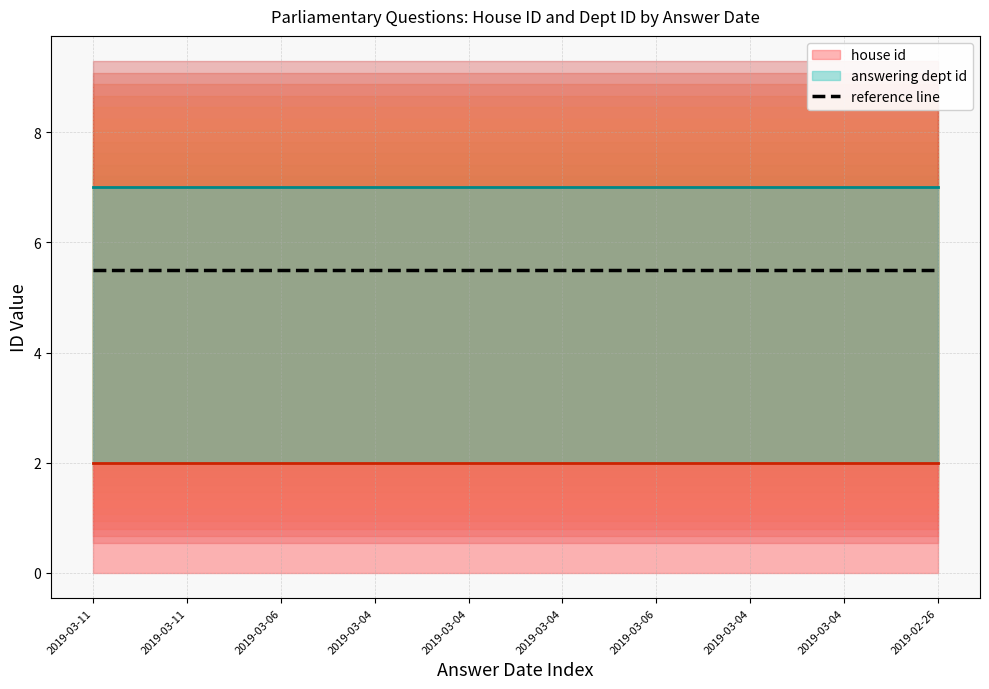

True or false: house id and answering dept id intersect in this chart.

False